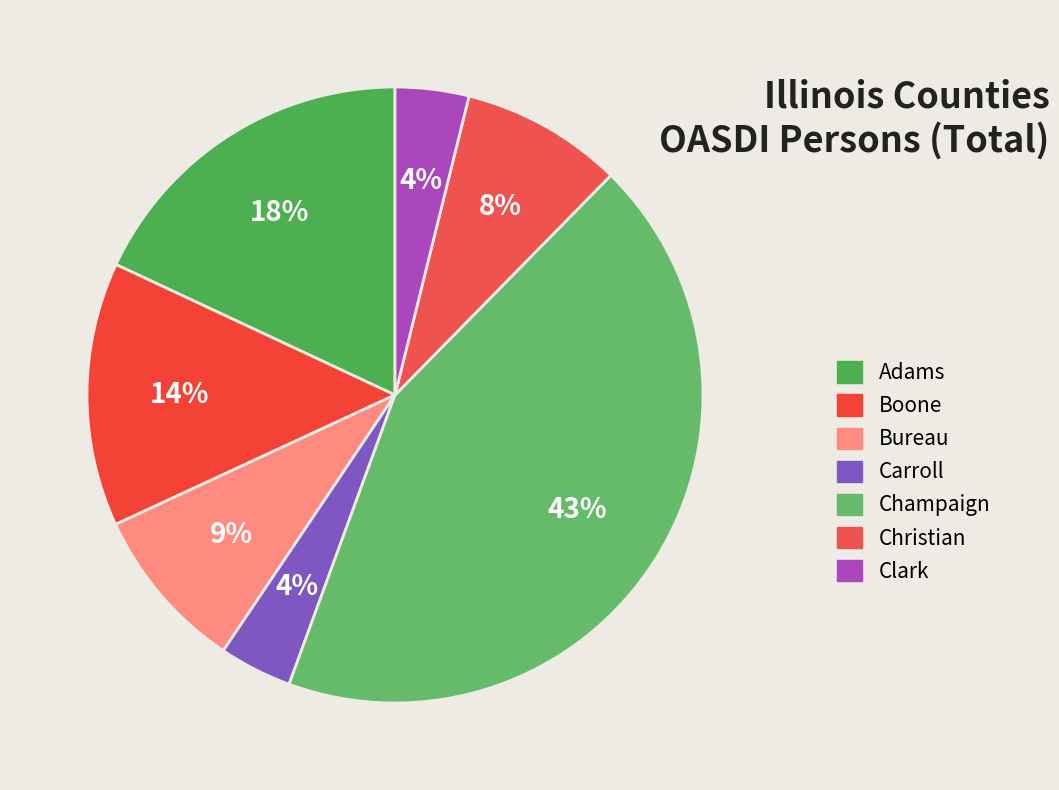

How much of the chart is everything except Clark?

96.1%